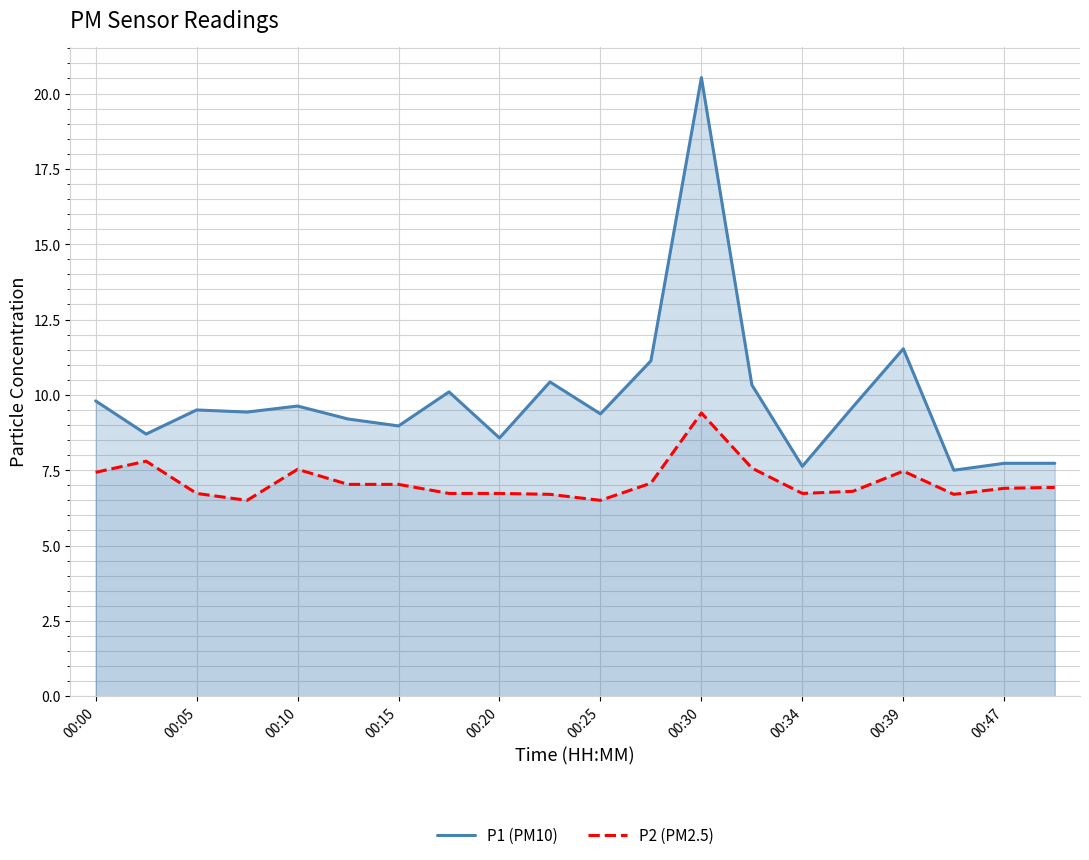

Which series has the largest range (max minus min)?

P1 (PM10)